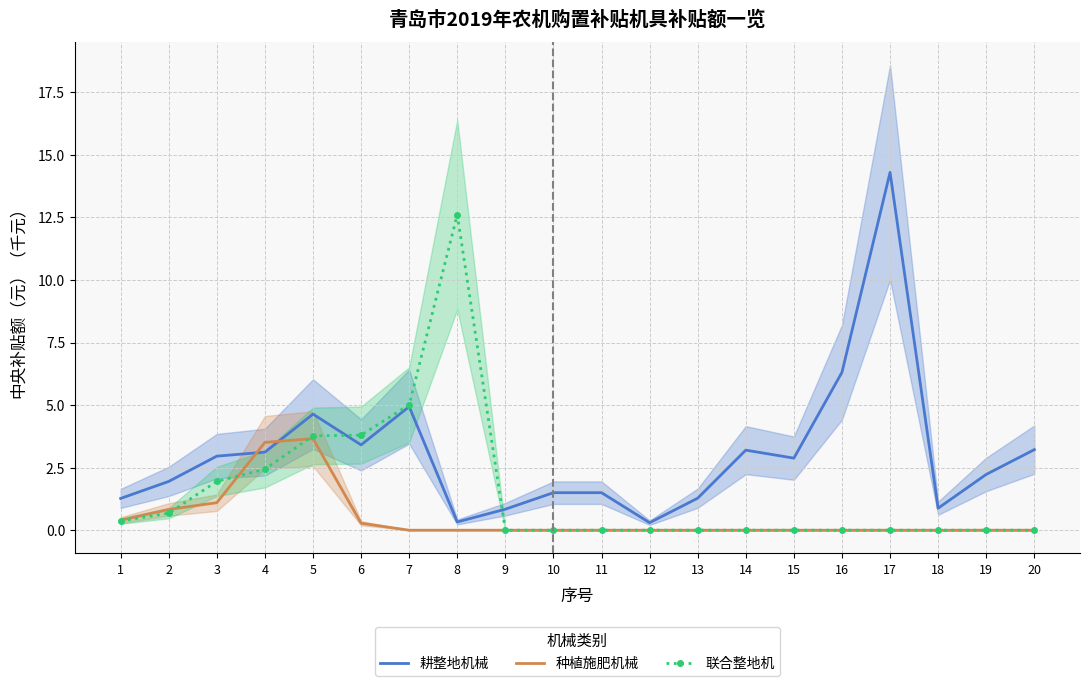

Is this an area chart (filled region under the line)?

No